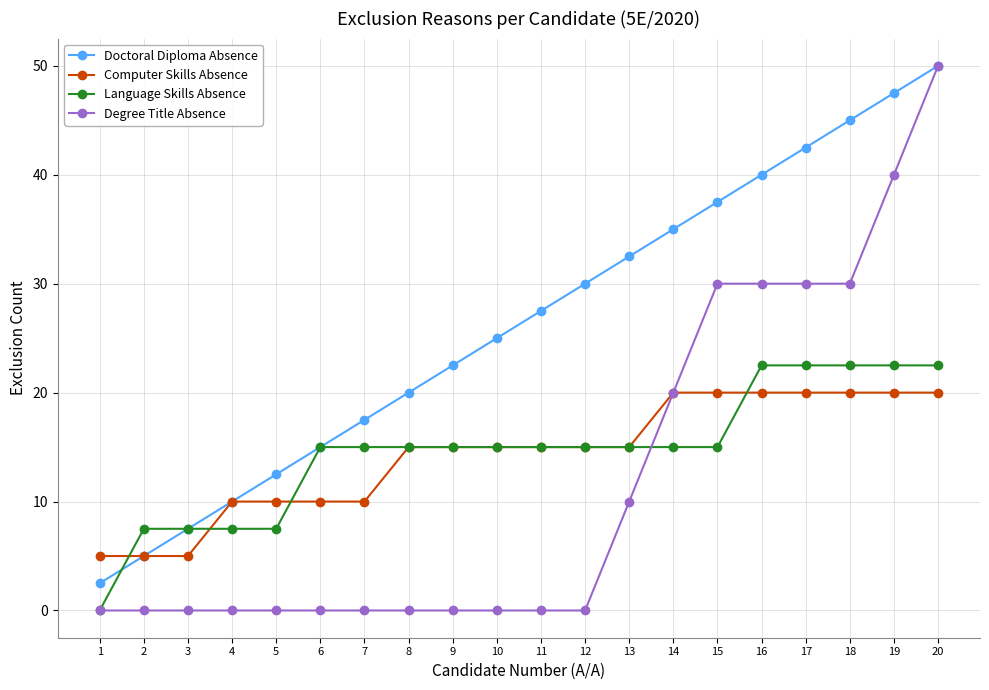

Between 4 and 18, which series saw the biggest shift?

Doctoral Diploma Absence